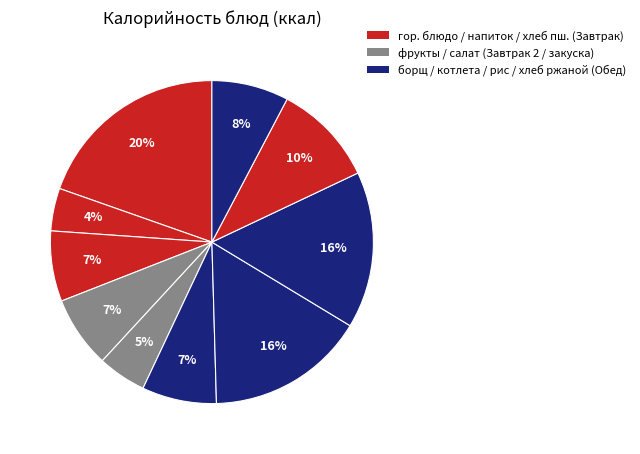

Count the number of slices in the pie.

10